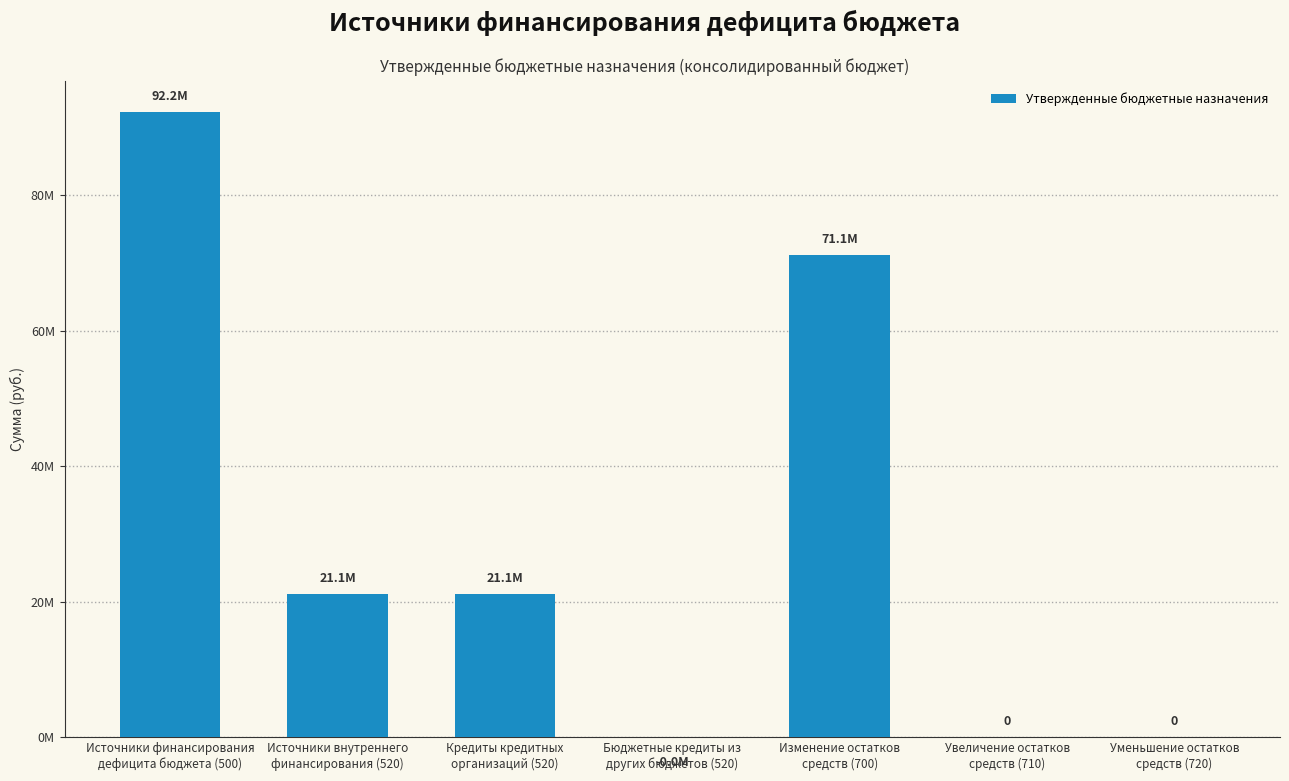

The value at Бюджетные кредиты из
других бюджетов (520) is -463.9. True or false?

False